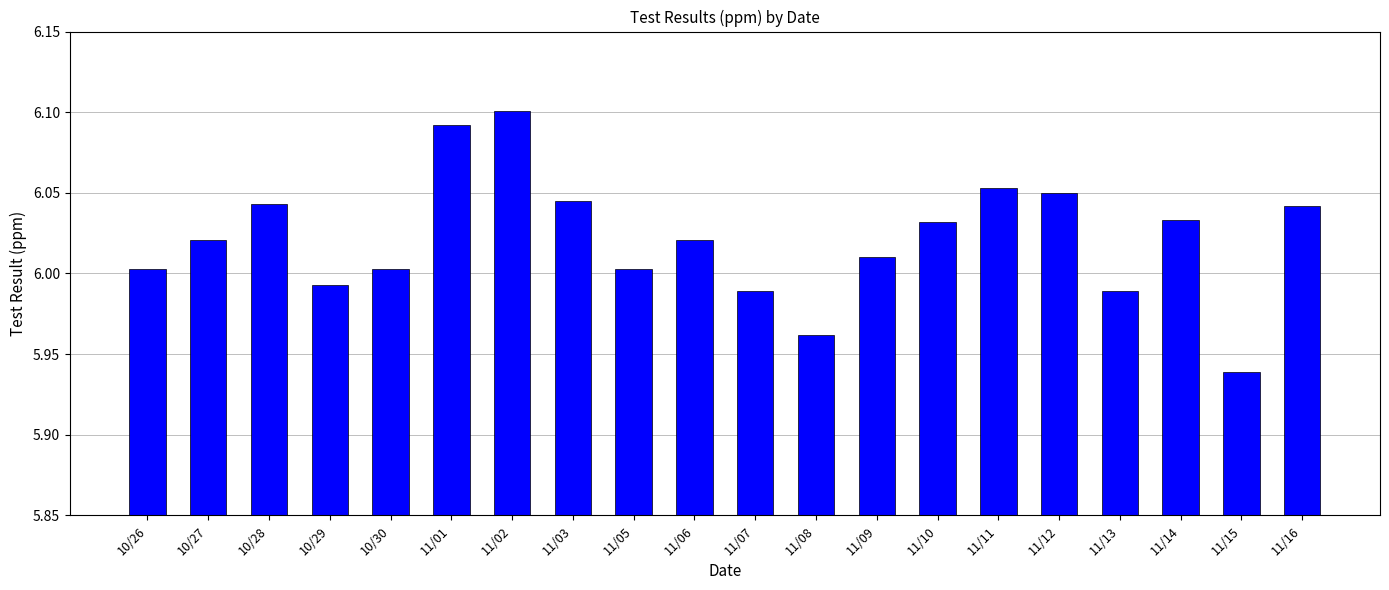

Is it true that the value at 11/15 is 1.4?

False